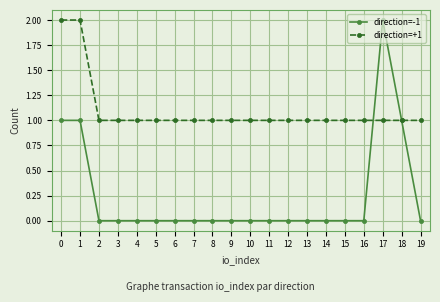

How many direction=+1 values are between 1 and 2?

20